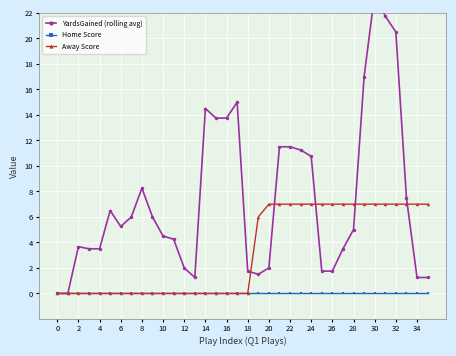

How many values in the YardsGained (rolling avg) series exceed 5?

18